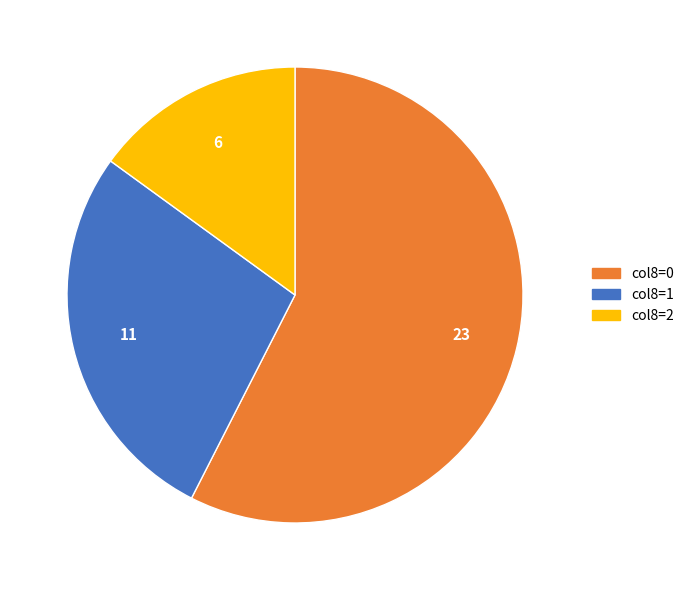

Does col8=0 represent more than half of the total?

Yes